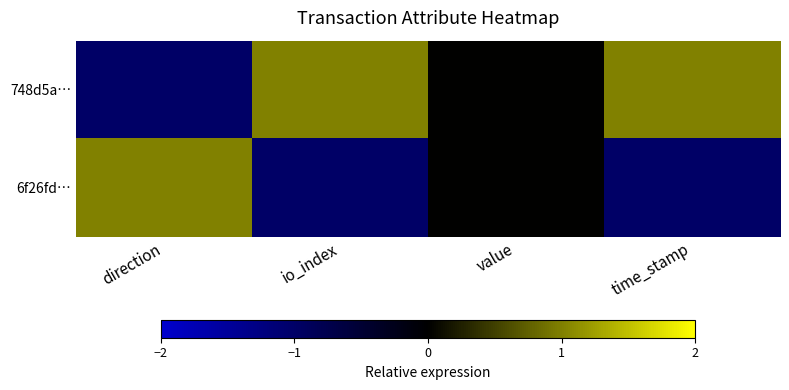

Reading right to left, transcribe all the data shown in this chart.

748d5a…: time_stamp=1	value=0	io_index=1	direction=-1
6f26fd…: time_stamp=-1	value=0	io_index=-1	direction=1